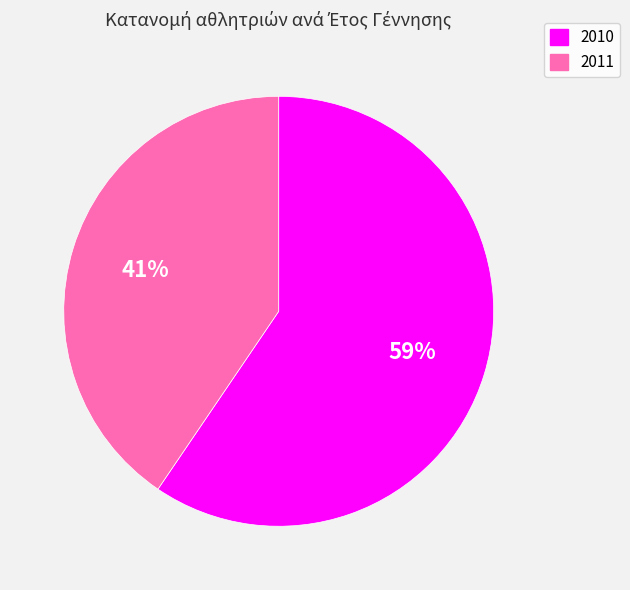

The 2011 slice represents 41% of the pie. True or false?

True